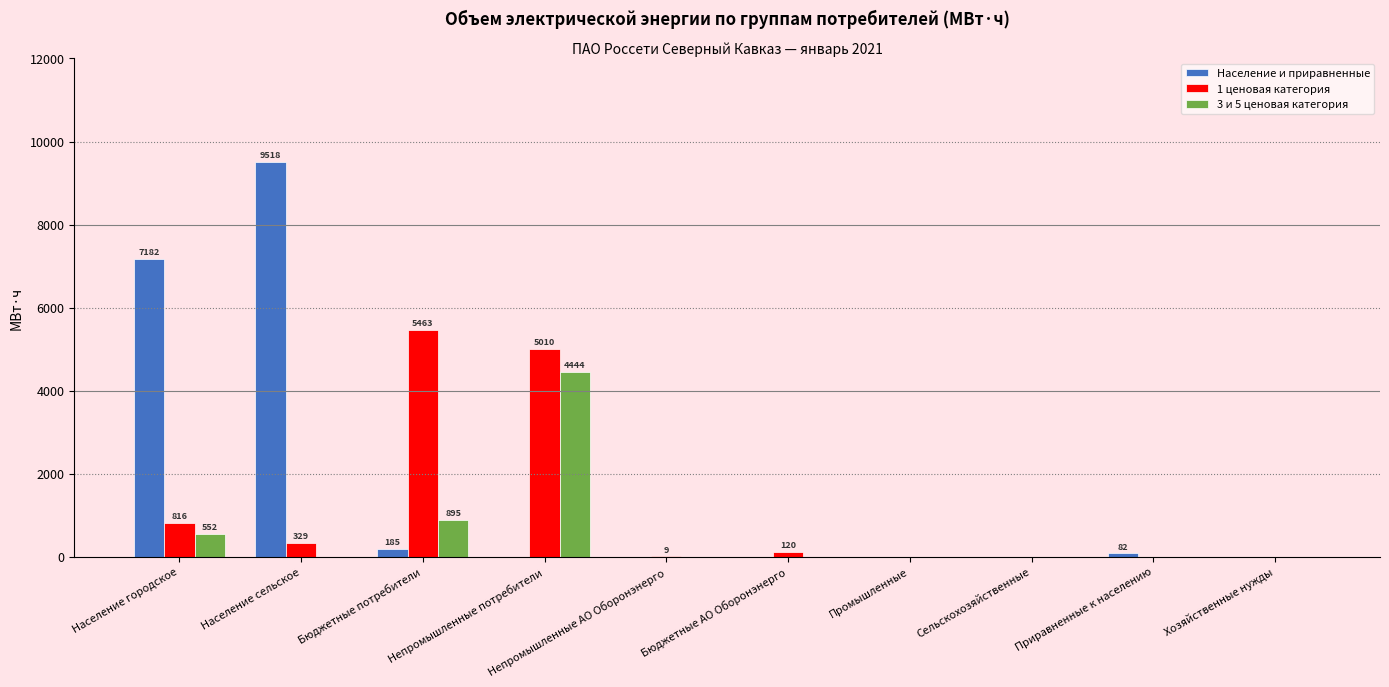

What is the total value across all series at Население городское?

8550.0